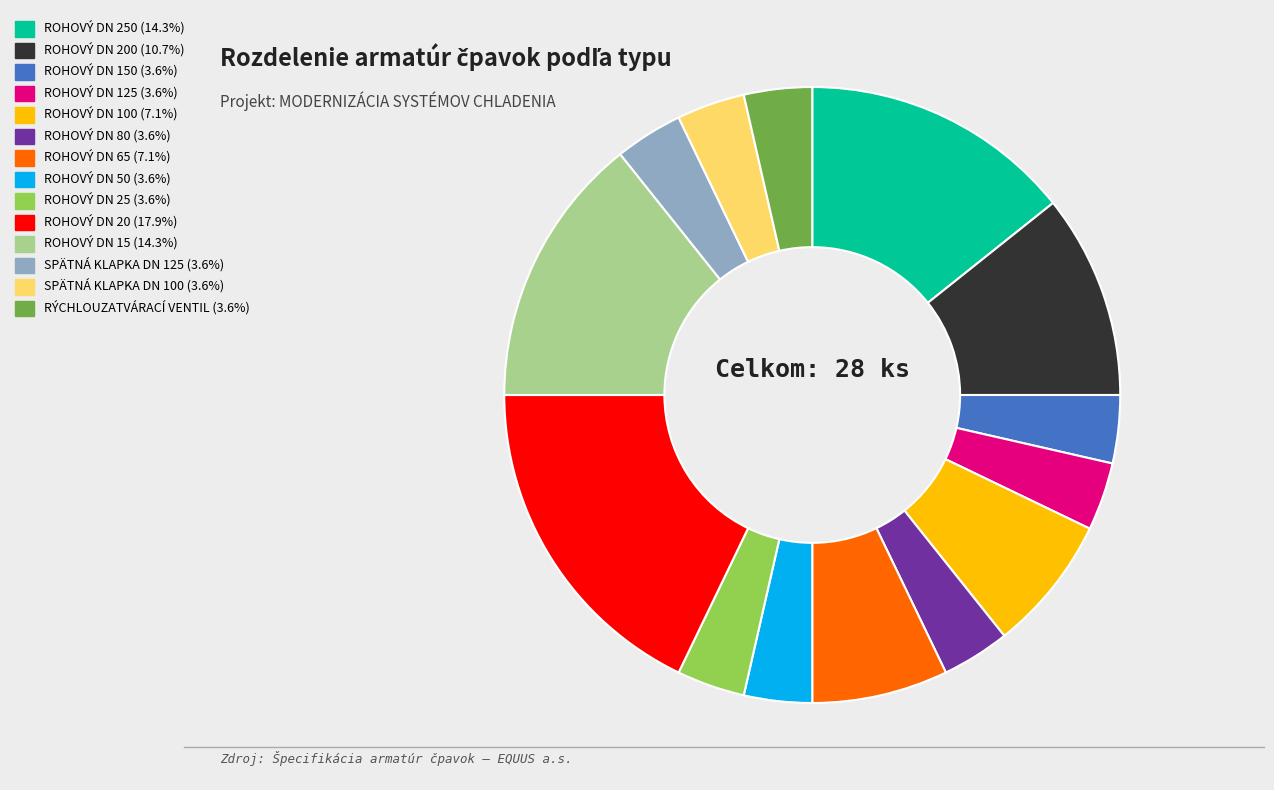

Is there a majority slice in this chart?

No